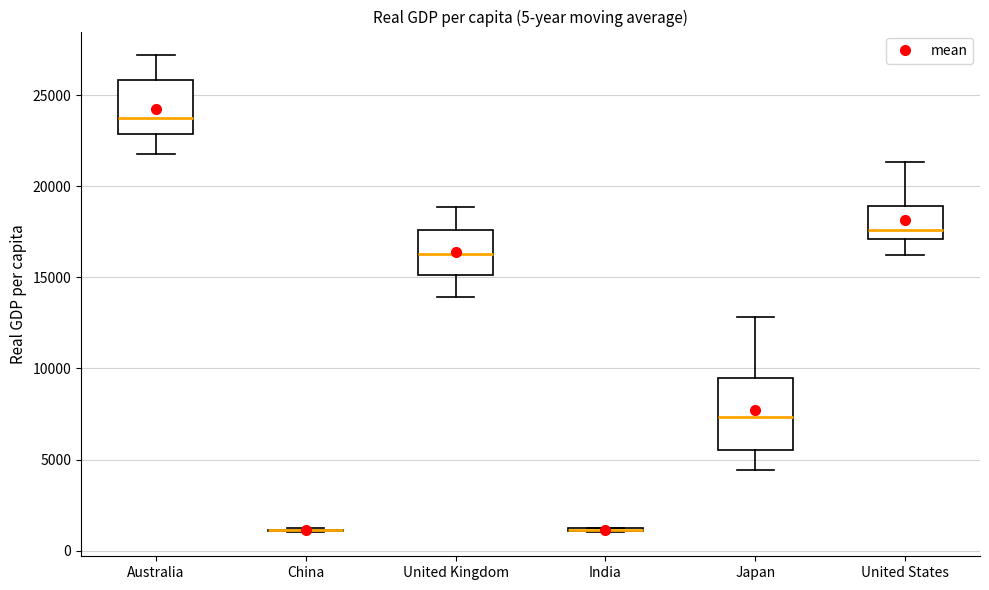

Comparing the boxes themselves (not the whiskers), which one is the tallest?

Japan